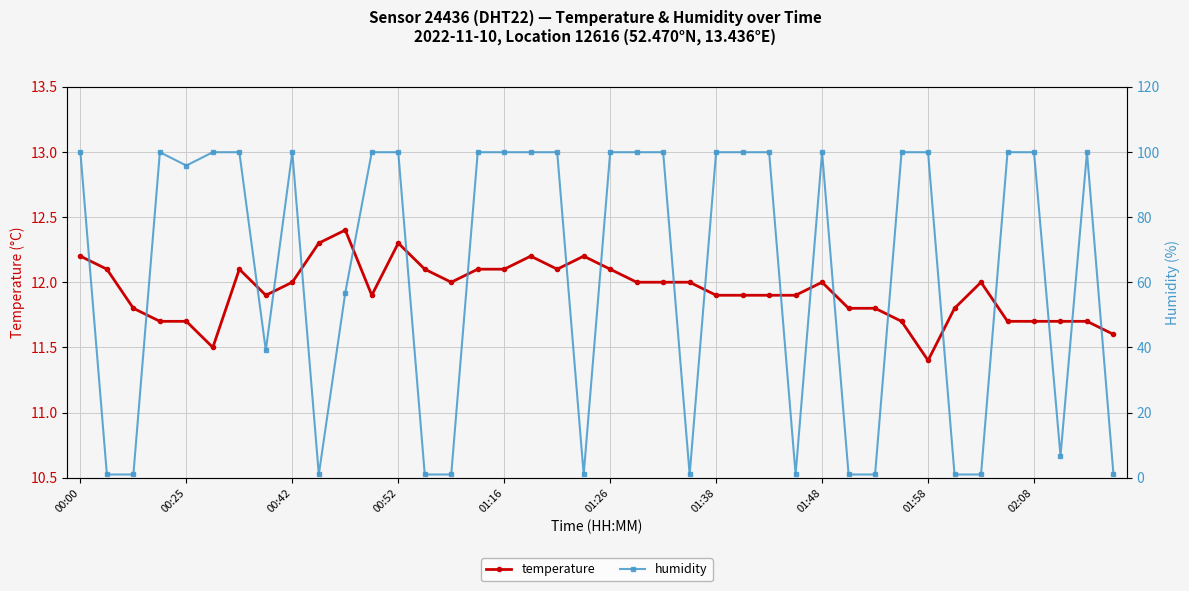

What is the minimum value shown in the chart?

1.0